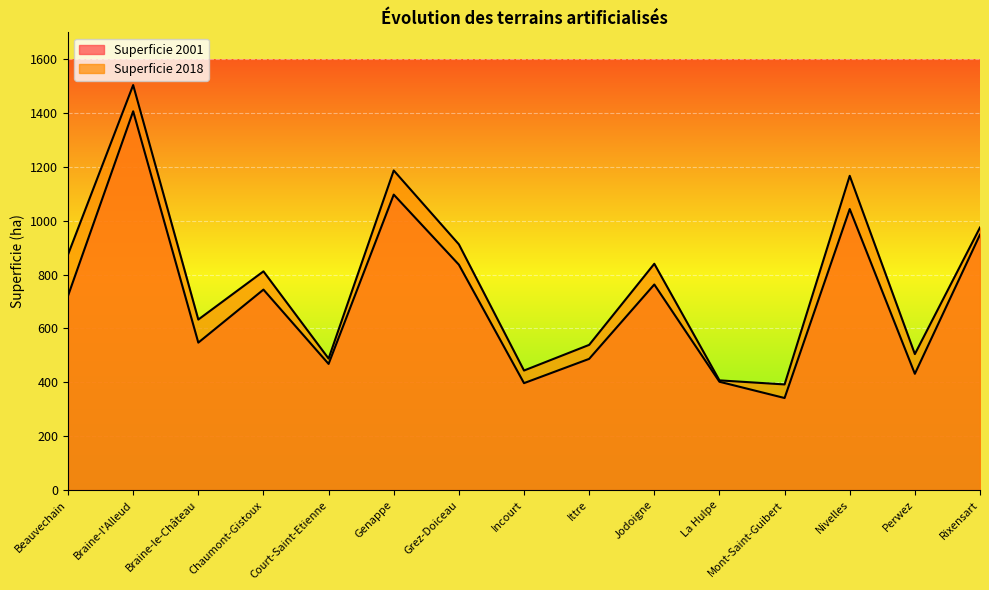

What is the smallest value displayed?

341.8